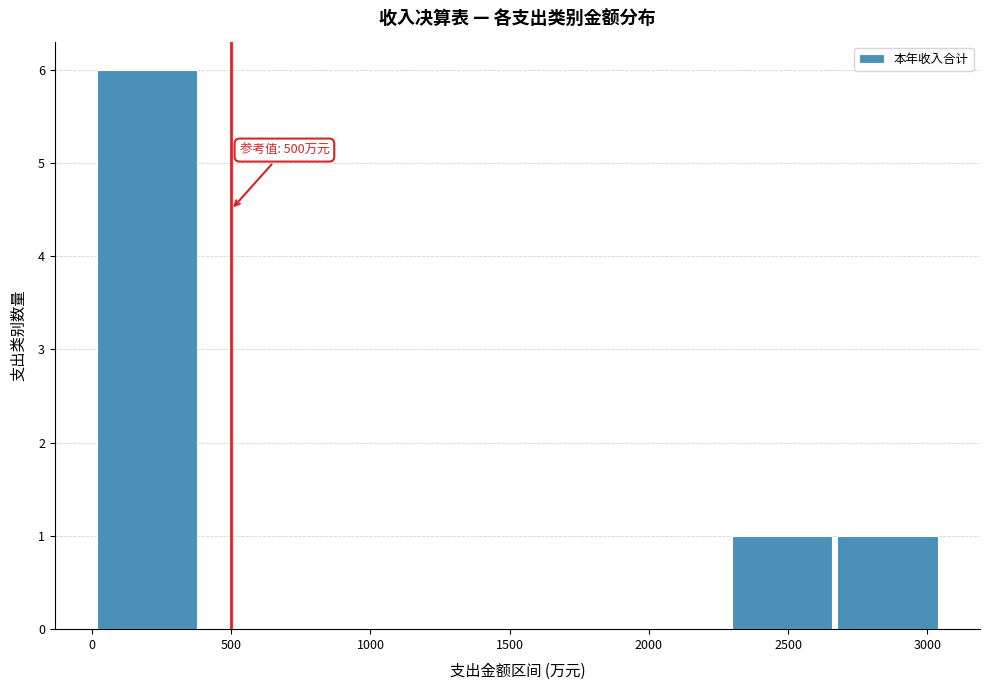

Over which range of the x-axis is the bar tallest?

0 to 400